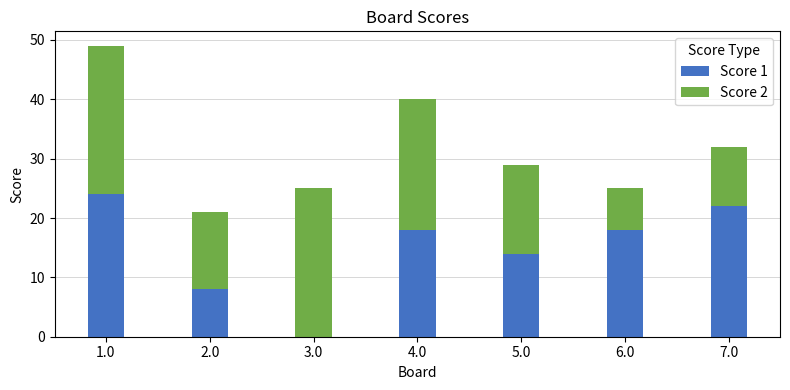

What is the sum of all Score 1 values?

104